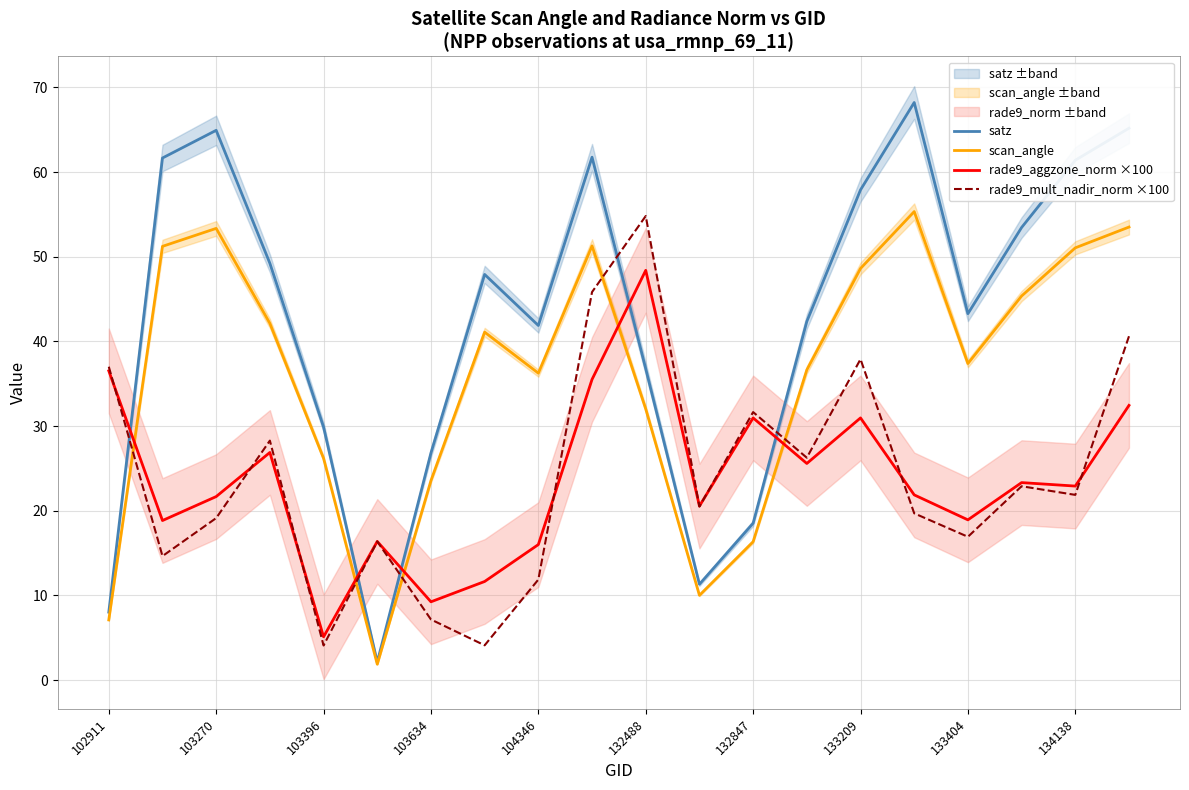

What is the spread (max minus min) of values at 13?

16.8